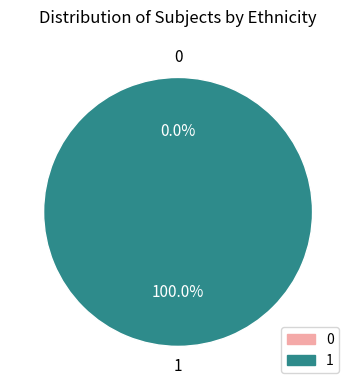

To the nearest percent, what is the combined percentage of 0 and 1?

100%